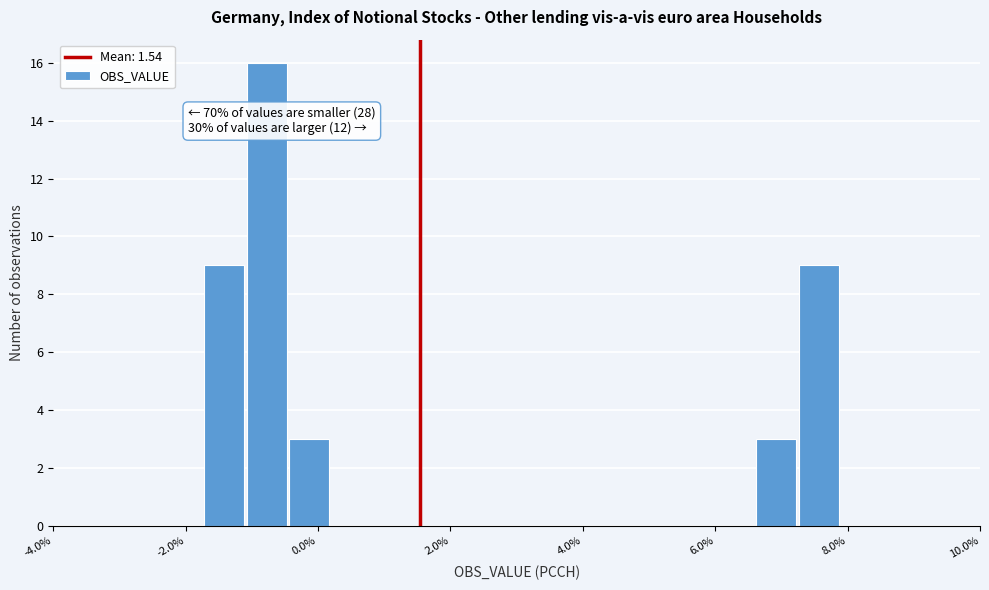

Read against the x-axis, roughly where is the centre of the tallest bar?

-0.8